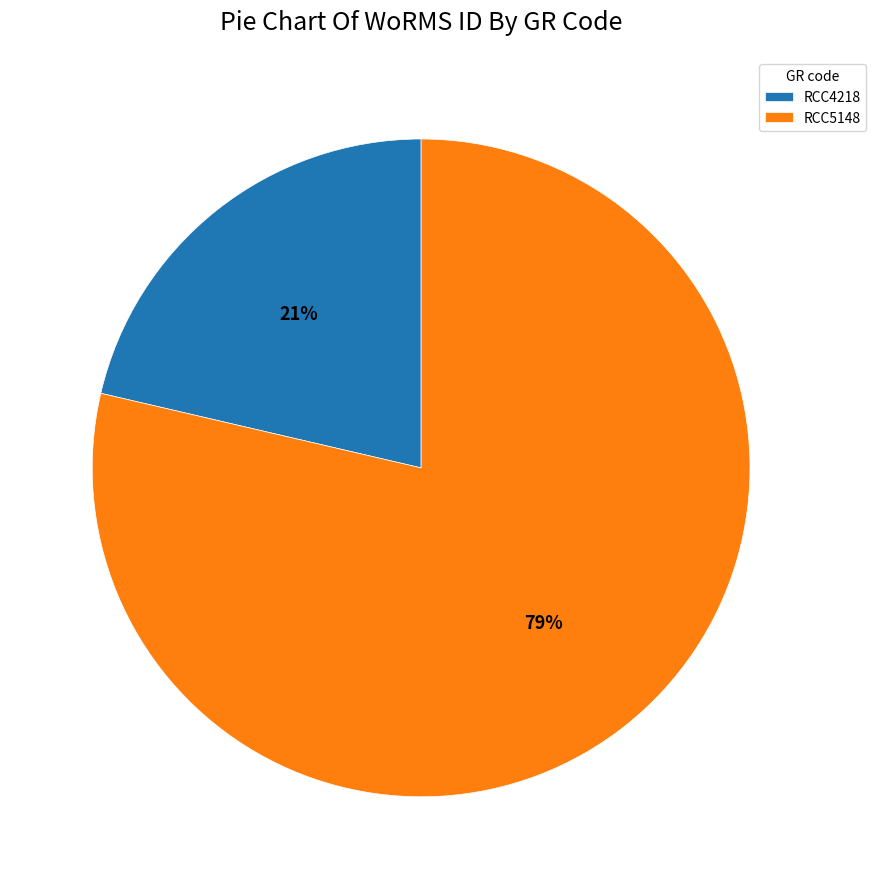

The RCC5148 slice represents 66% of the pie. True or false?

False